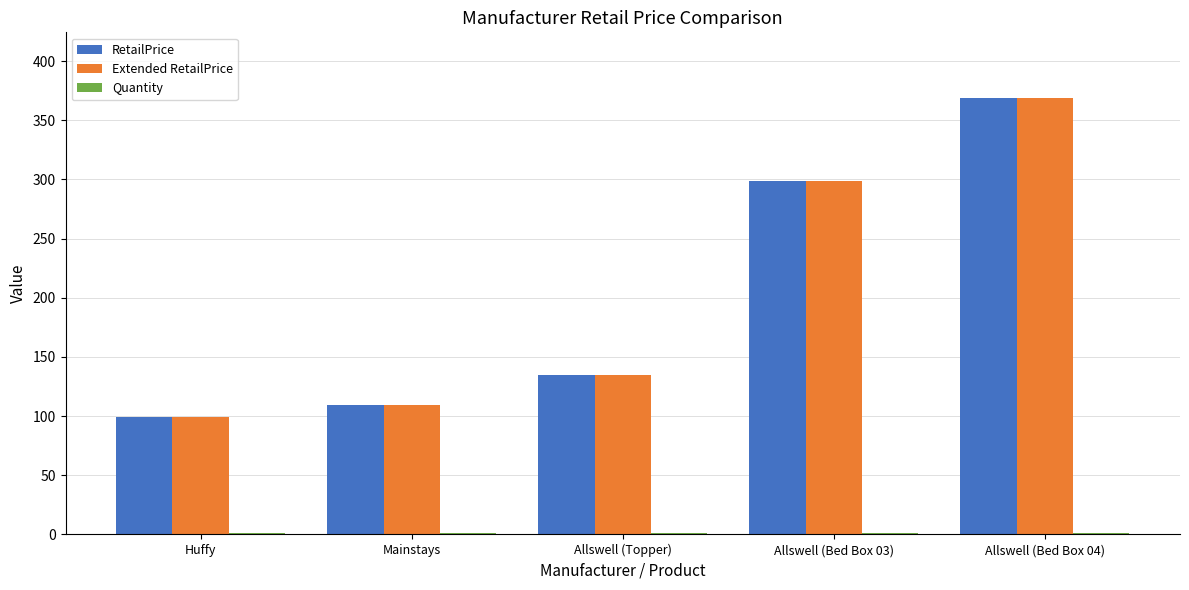

Which label corresponds to the largest value in the chart?

Allswell (Bed Box 04)